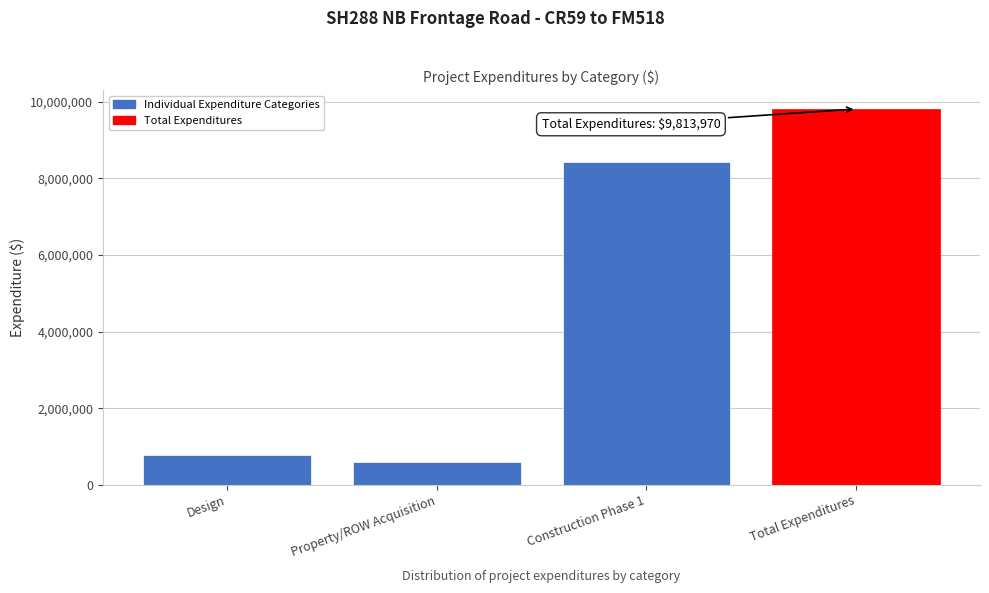

What value does the data have at Construction Phase 1?

8433703.5